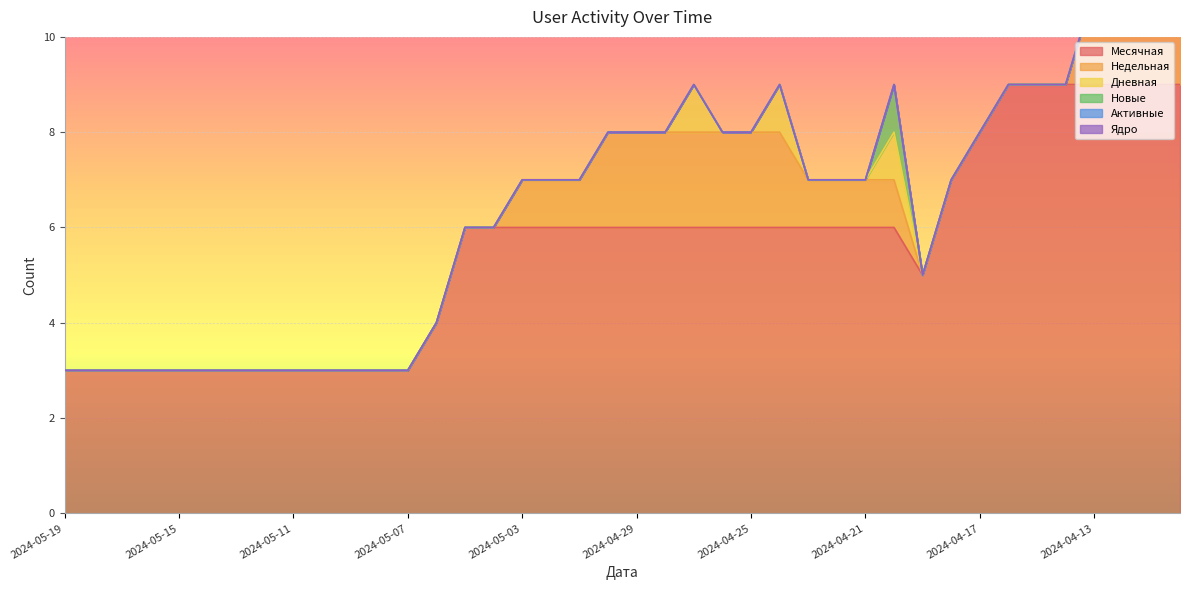

What are all the series names shown in the legend?

Месячная, Недельная, Дневная, Новые, Активные, Ядро